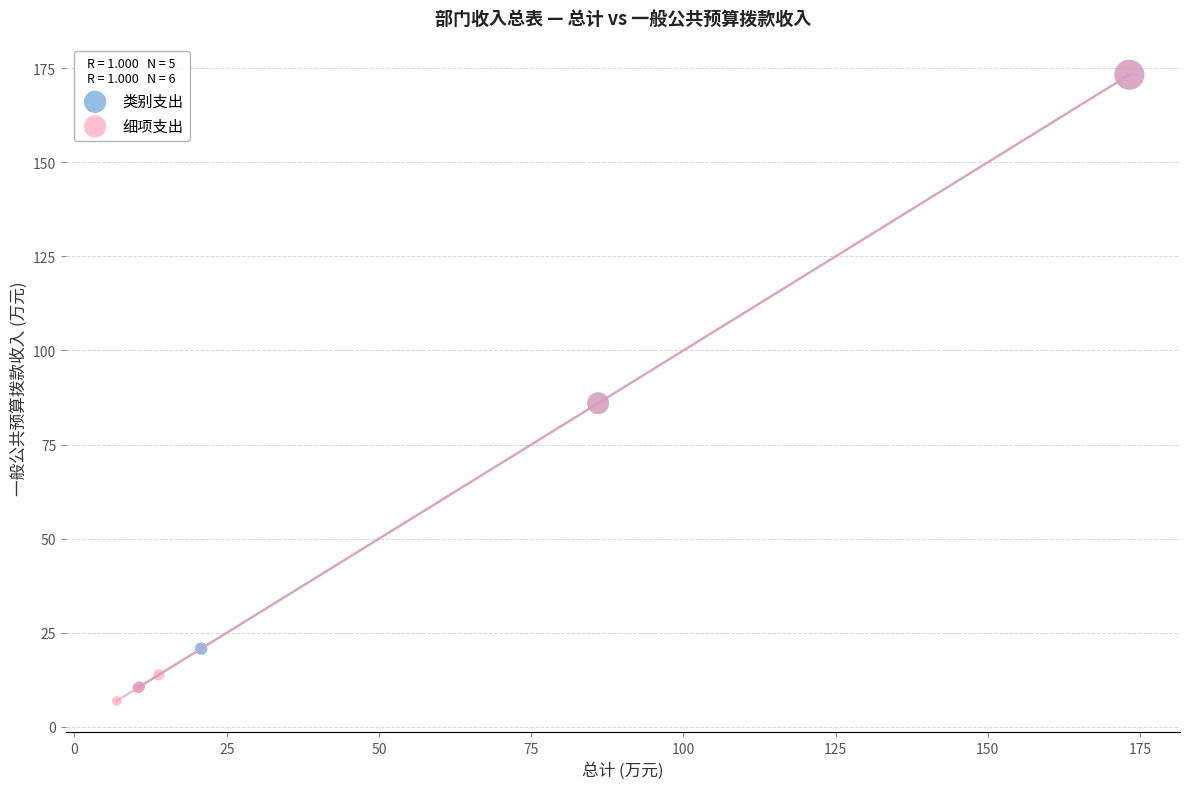

What are all the series names shown in the legend?

类别支出, 细项支出